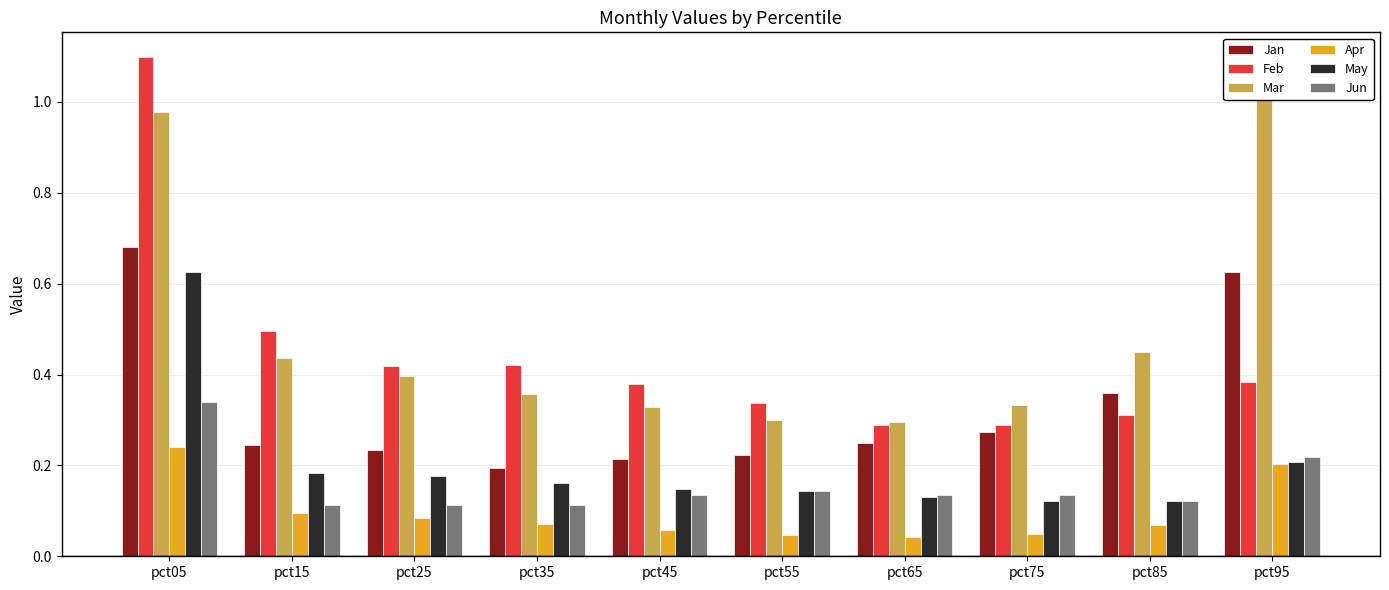

How many distinct data groups are displayed?

6